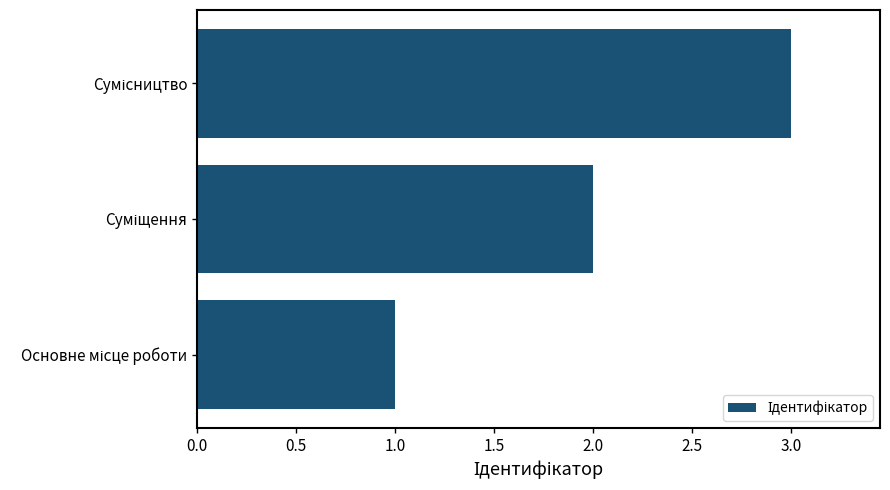

What is the sum of all values?

6